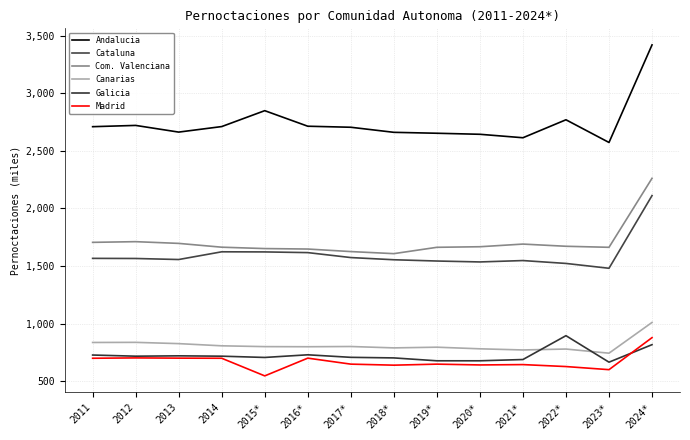

What is the total value across all series at 2011?

8242